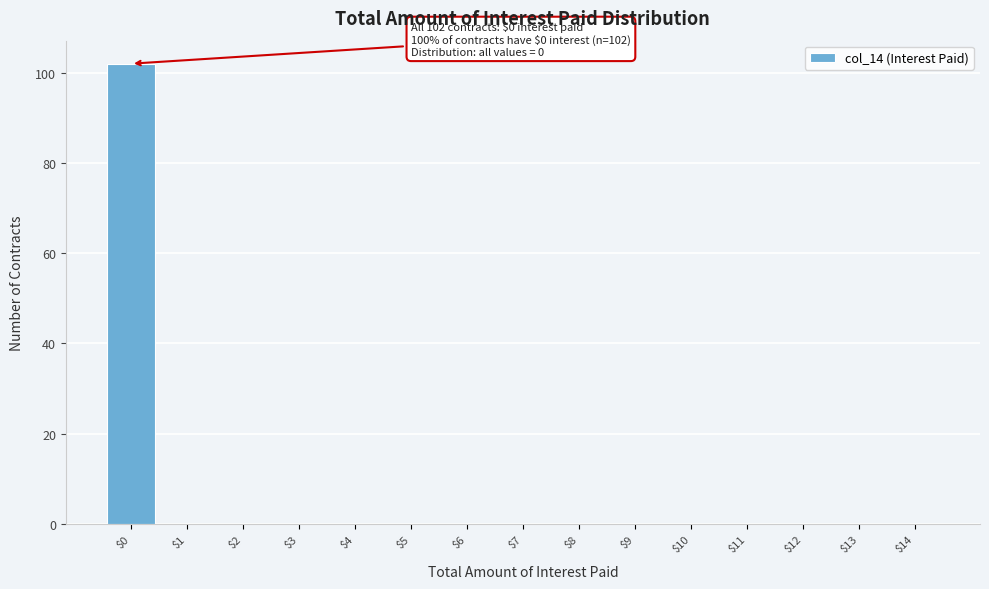

Over which range of the x-axis is the bar tallest?

-0.5 to 0.5